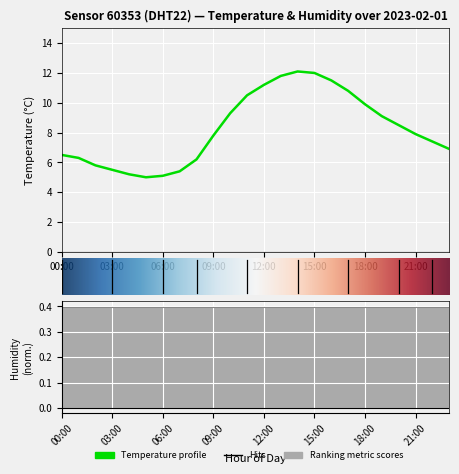

Which has a higher value, 19:00 or 20:00?

19:00